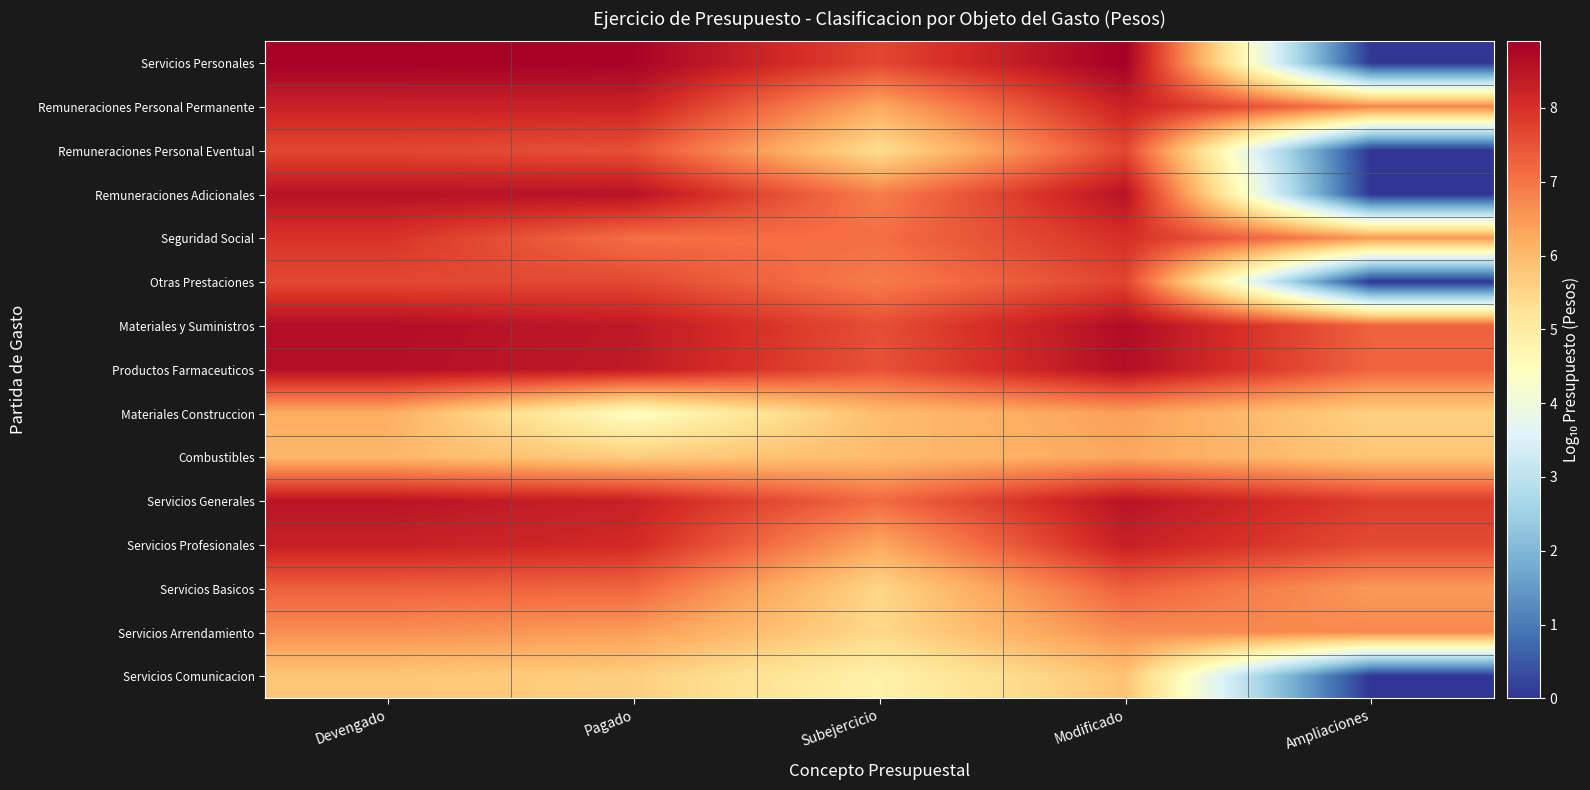

At how many categories does at least one series exceed 5?

5